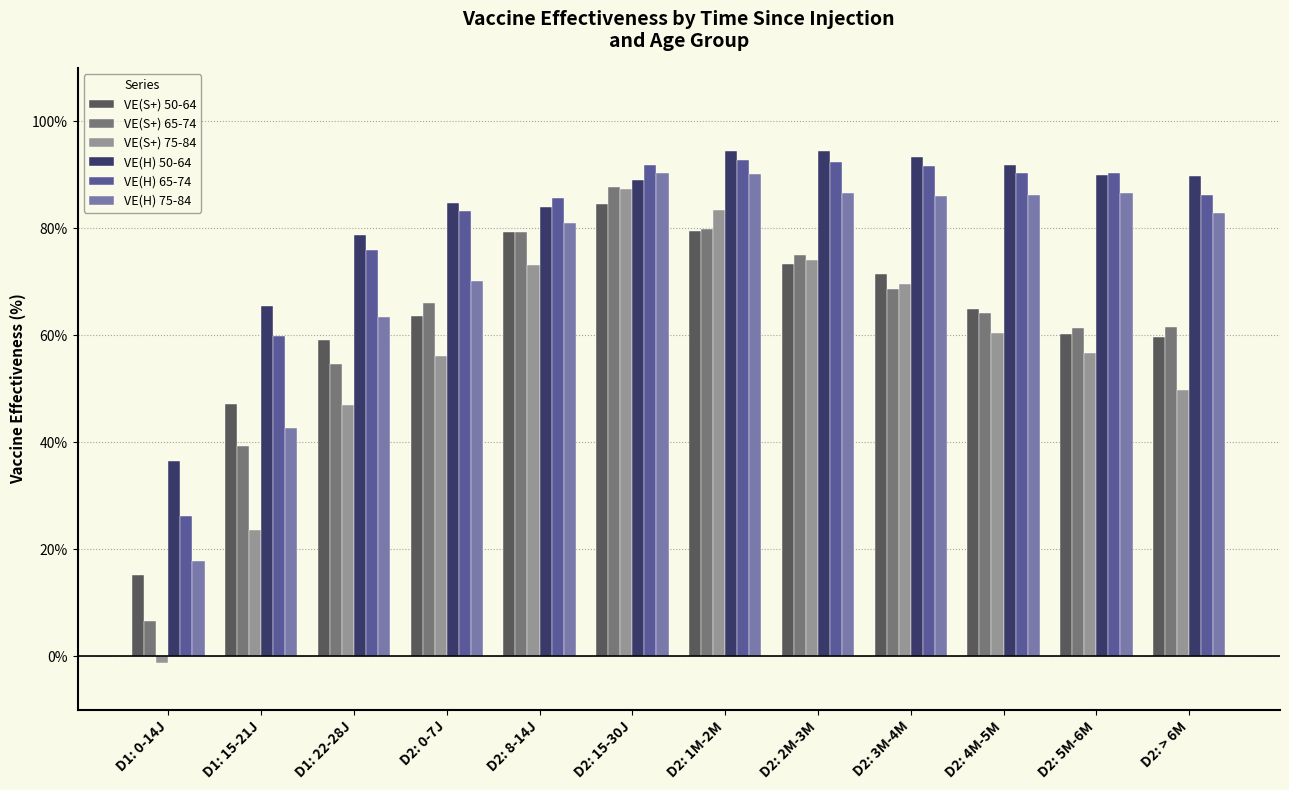

What is the difference between the VE(H) 65-74 values at D2: 1M-2M and D1: 0-14J?

66.4